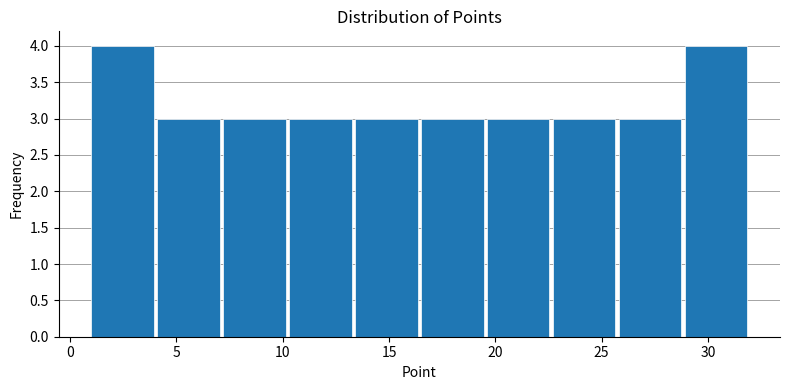

What is the height of the bar covering 4.1 to 7.2 on the x-axis? Neither the bar edges nor the heights are printed on the chart, so give them approximately, as read against the axes.

3